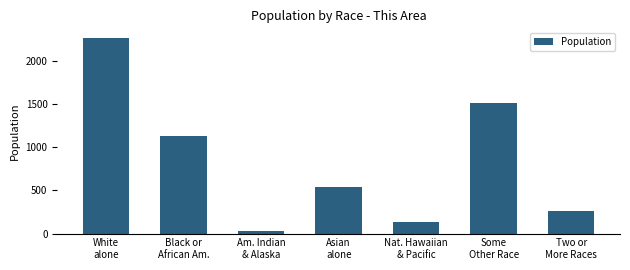

What is the change in value from White
alone to Asian
alone?

-1721